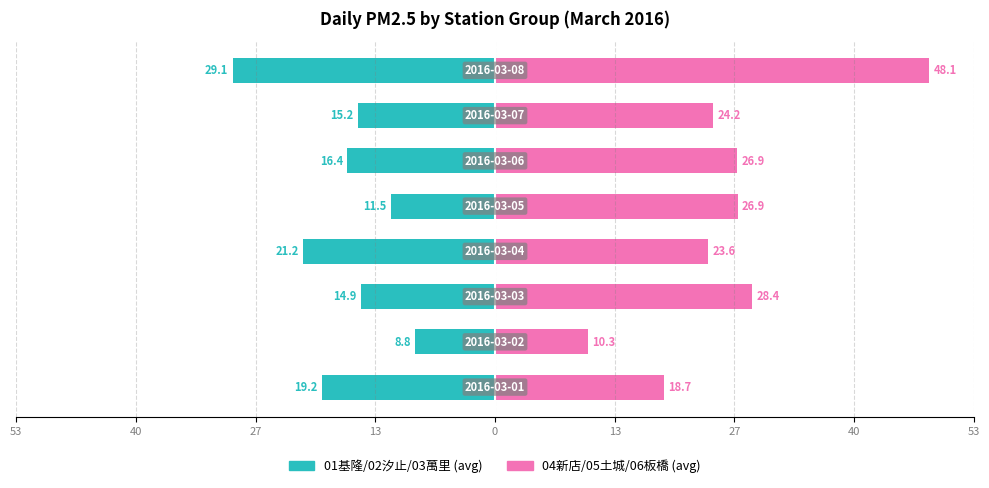

Reading right to left, extract all data points from this chart.

01-03 Stations (avg): 40=-29.1	27=-15.2	13=-16.4	0=-11.5	13=-21.2	27=-14.9	40=-8.8	53=-19.2
04-06 Stations (avg): 40=48.1	27=24.2	13=26.9	0=26.9	13=23.6	27=28.4	40=10.3	53=18.7